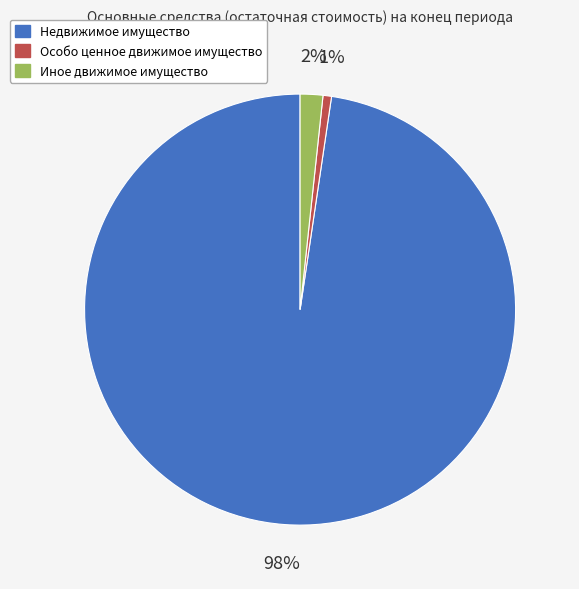

Count the number of slices in the pie.

3